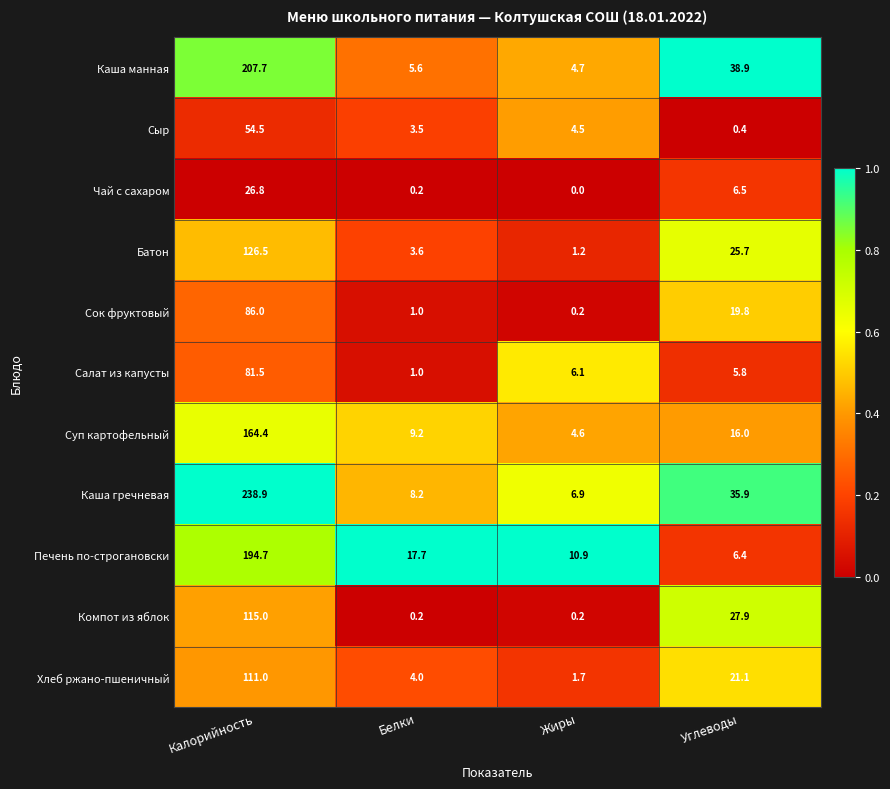

Which series has the largest total across all categories?

Каша гречневая